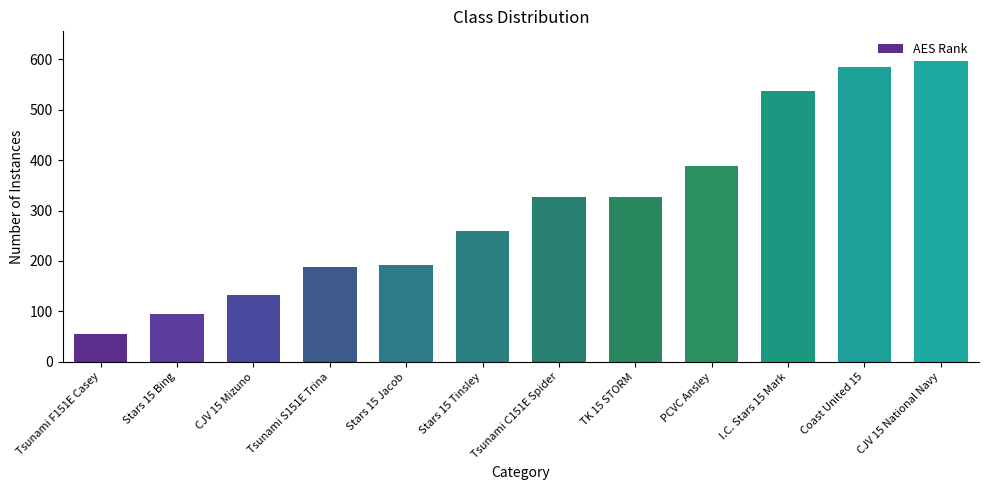

Is it true that the value at CJV 15 National Navy is 596?

True